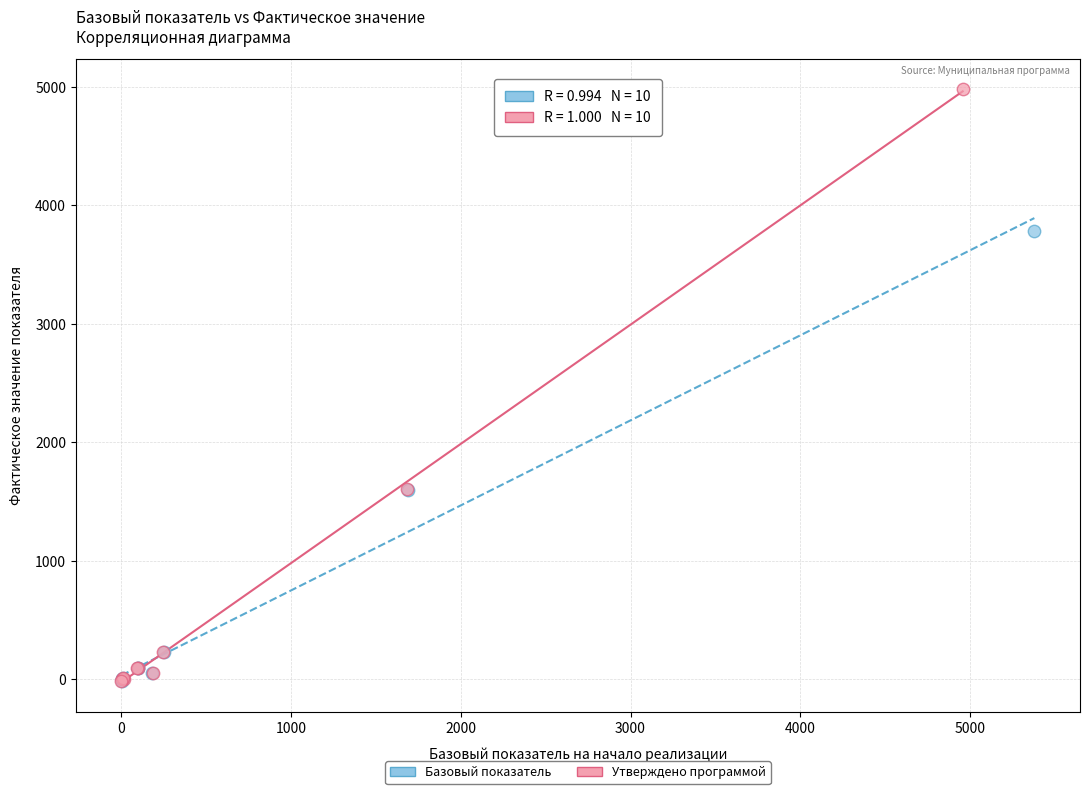

Which series has the largest Y range (max minus min)?

Утверждено программой